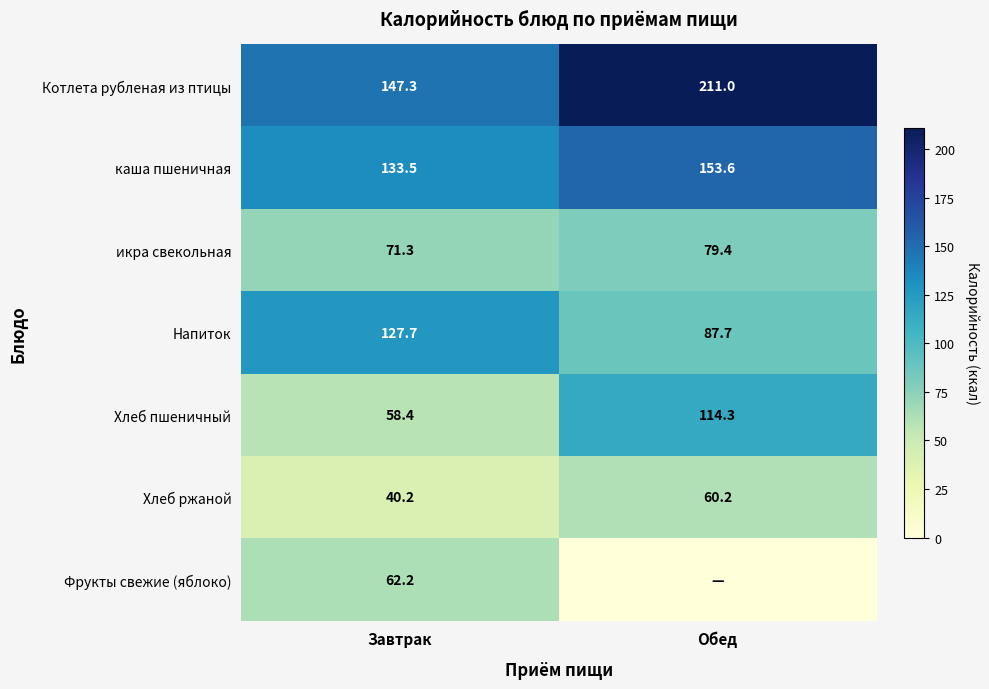

What value does the икра свекольная series have at Обед?

79.4